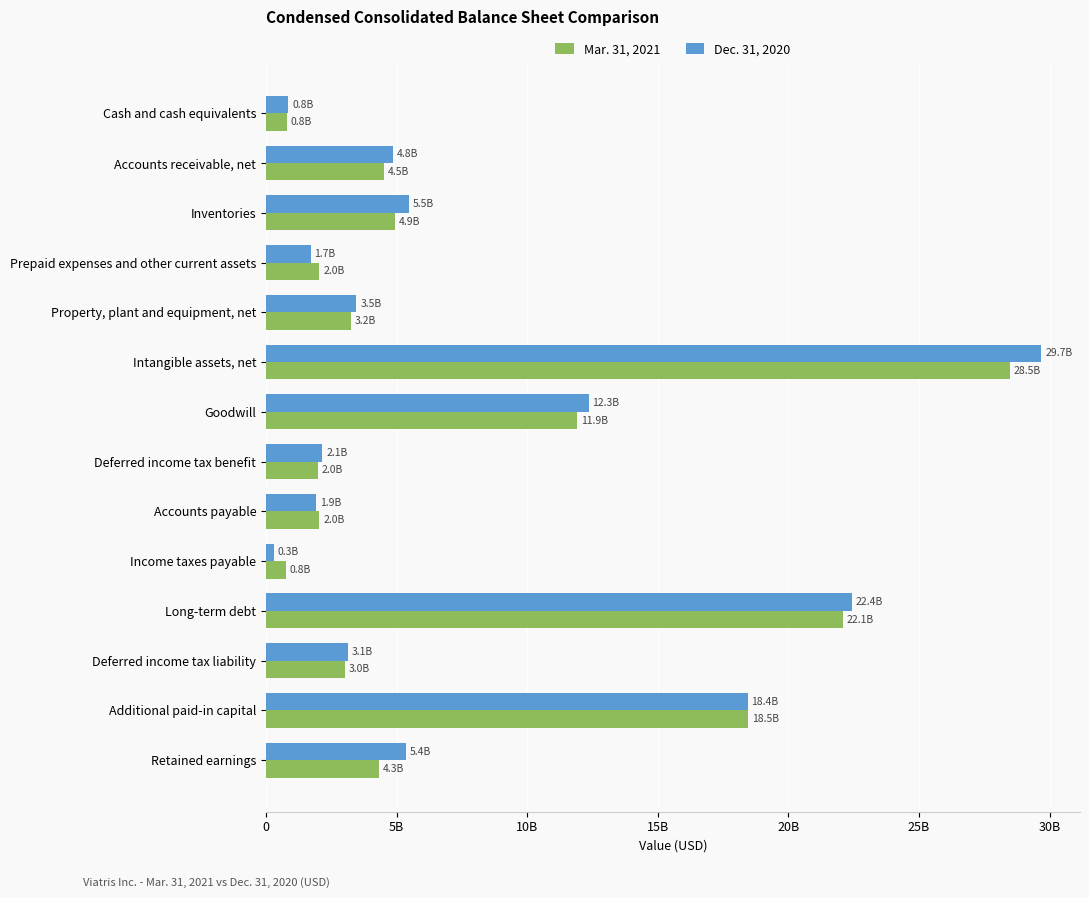

At which label does Mar. 31, 2021 reach its peak?

Intangible assets, net